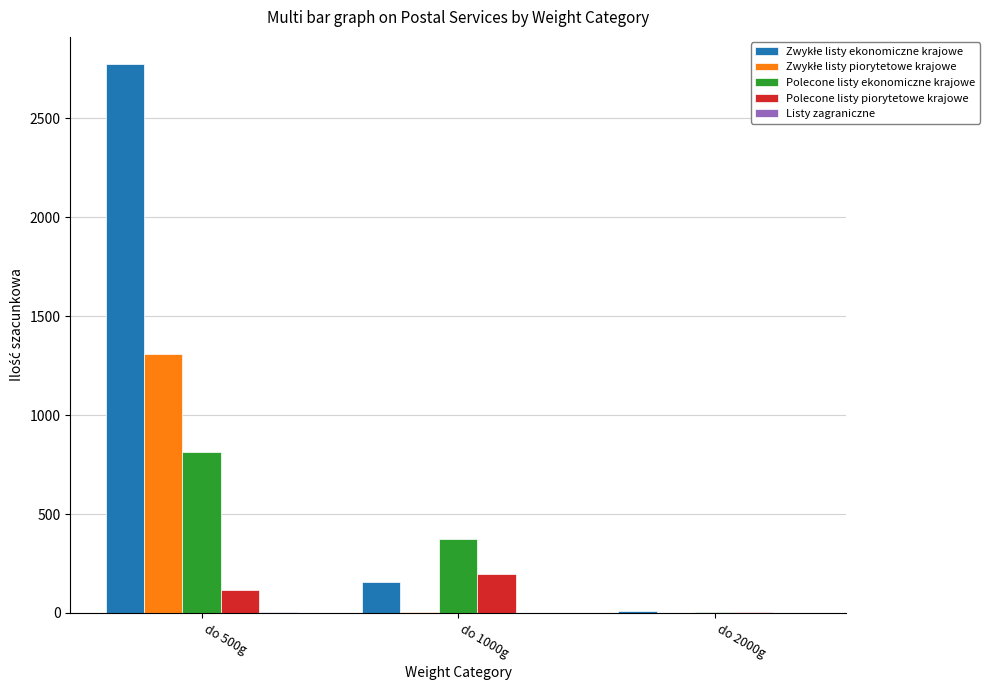

What is the maximum value for Polecone listy ekonomiczne krajowe?

816